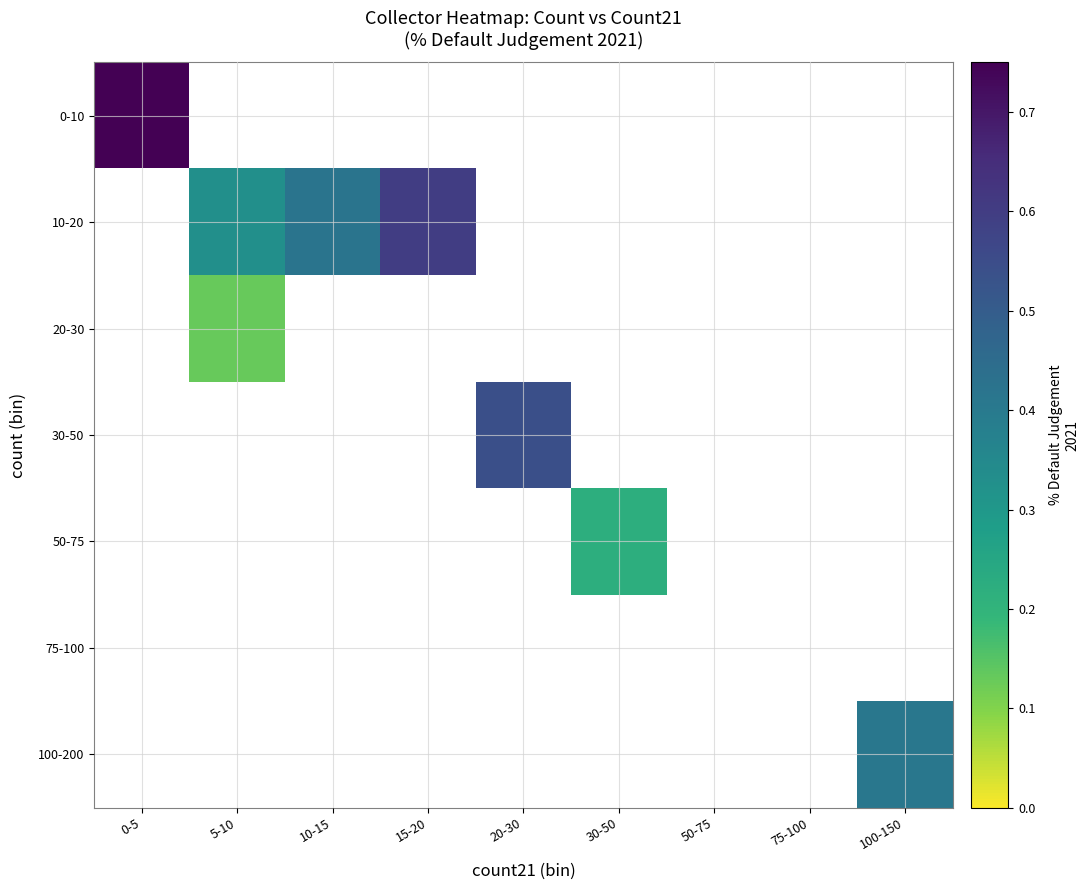

Where does the 30-50 series first go above 0?

20-30